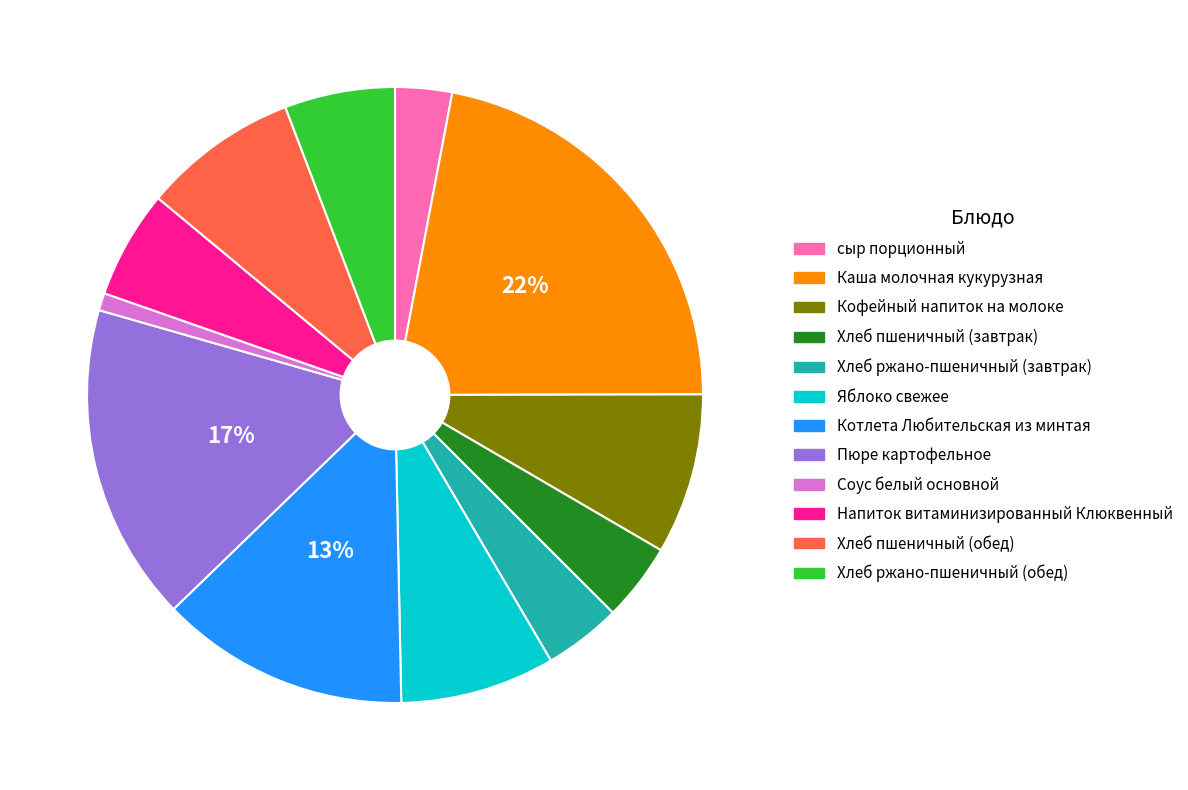

True or false: Пюре картофельное accounts for 17% of the total.

True